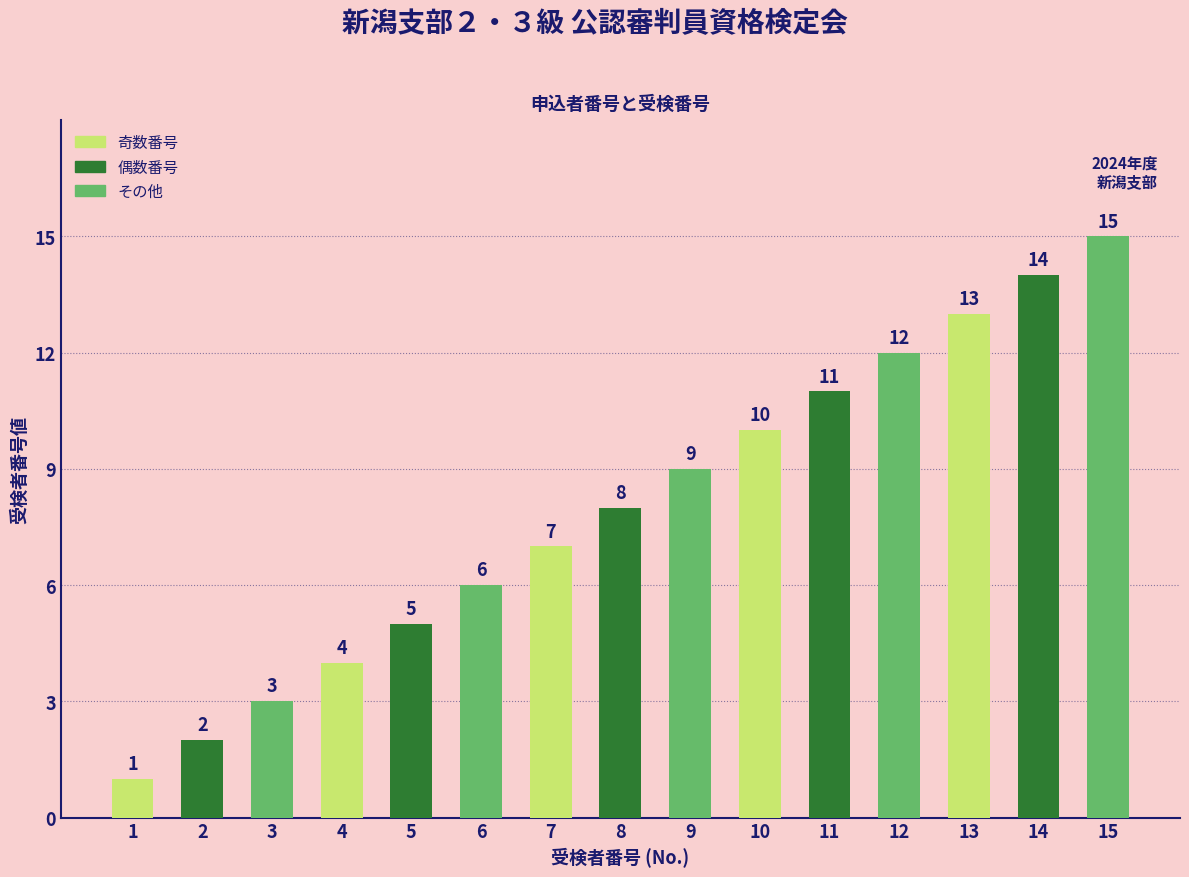

Which category has the highest value across all series?

15